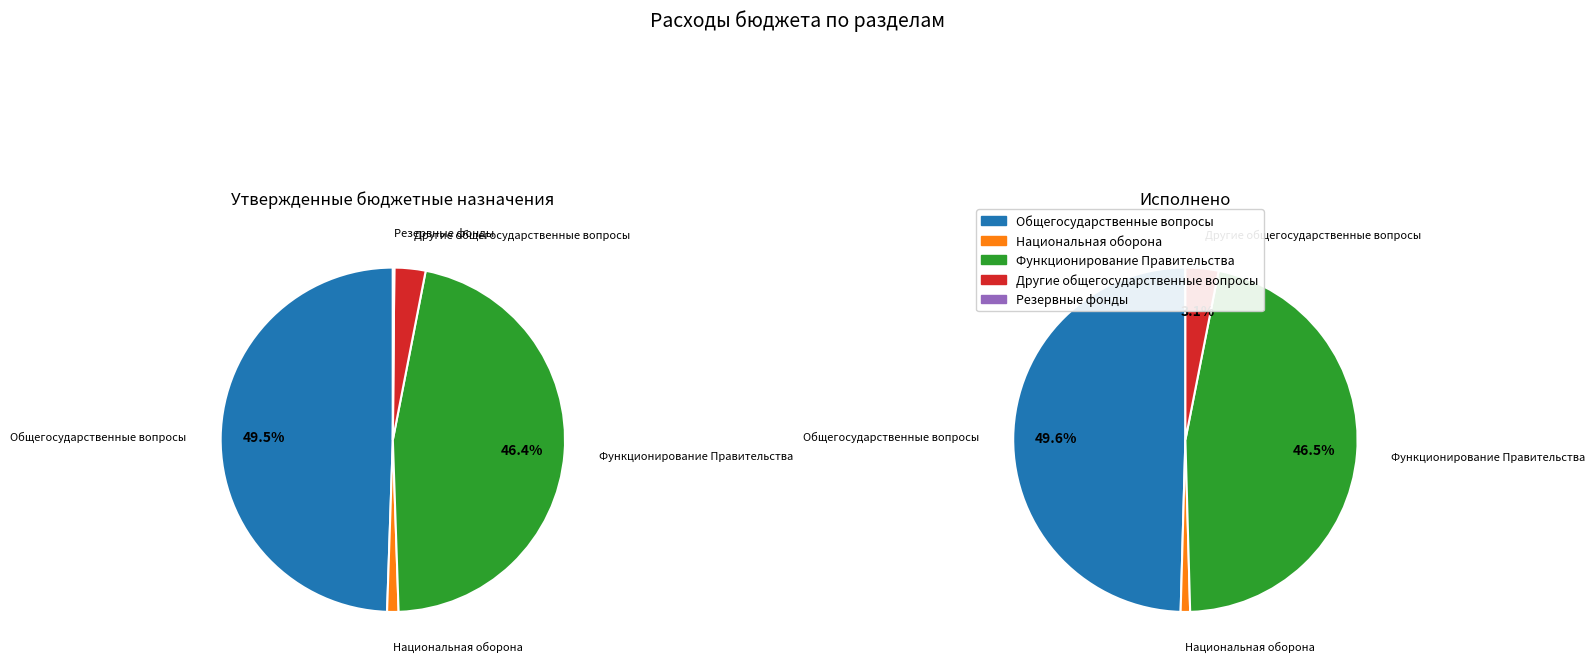

Rank the series by their average value, from highest to lowest.

Утвержденные назначения, Исполнено